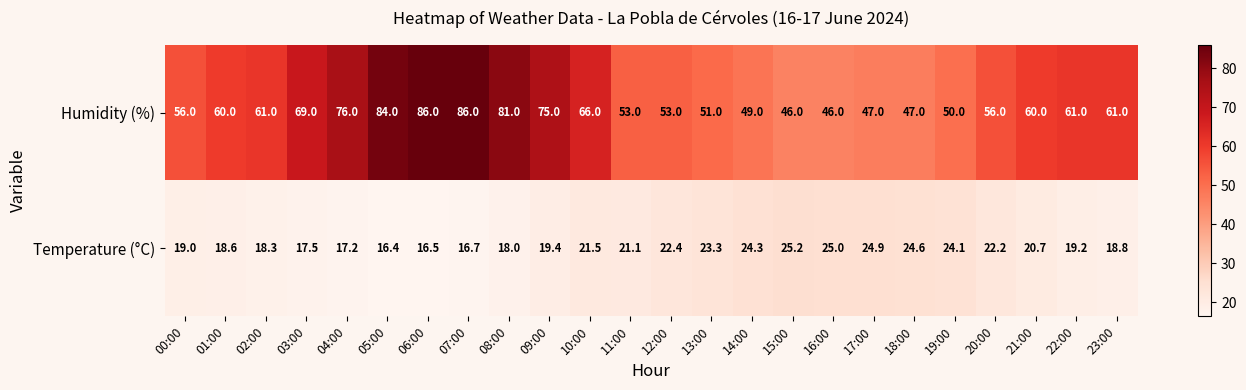

List the series in order of their peak value, highest first.

Humidity (%), Temperature (°C)